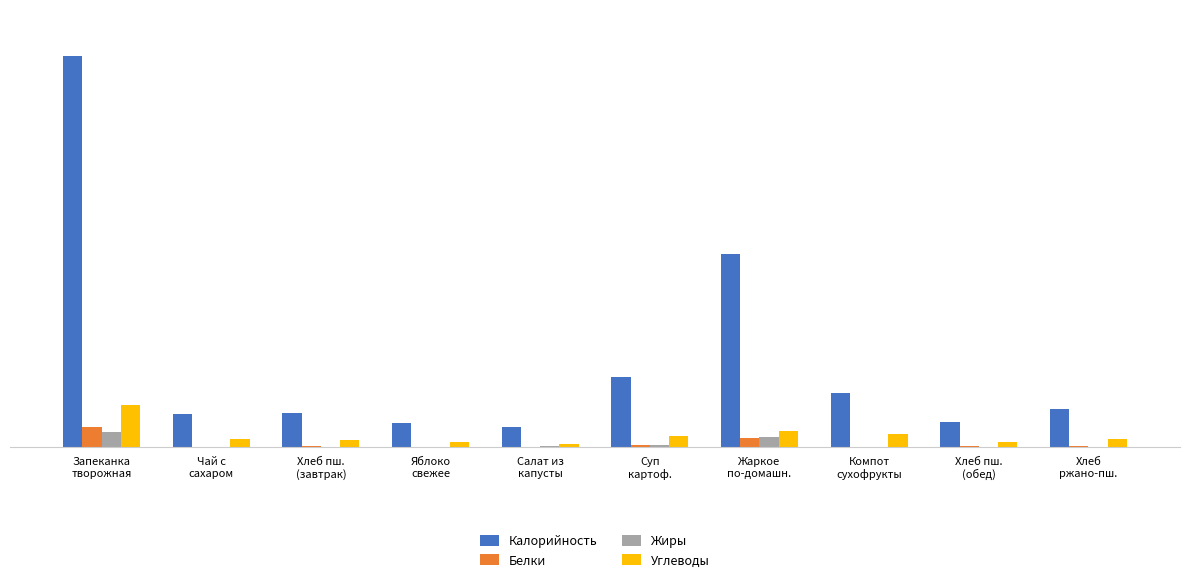

What is the total value across all series at Хлеб
ржано-пш.?

86.4